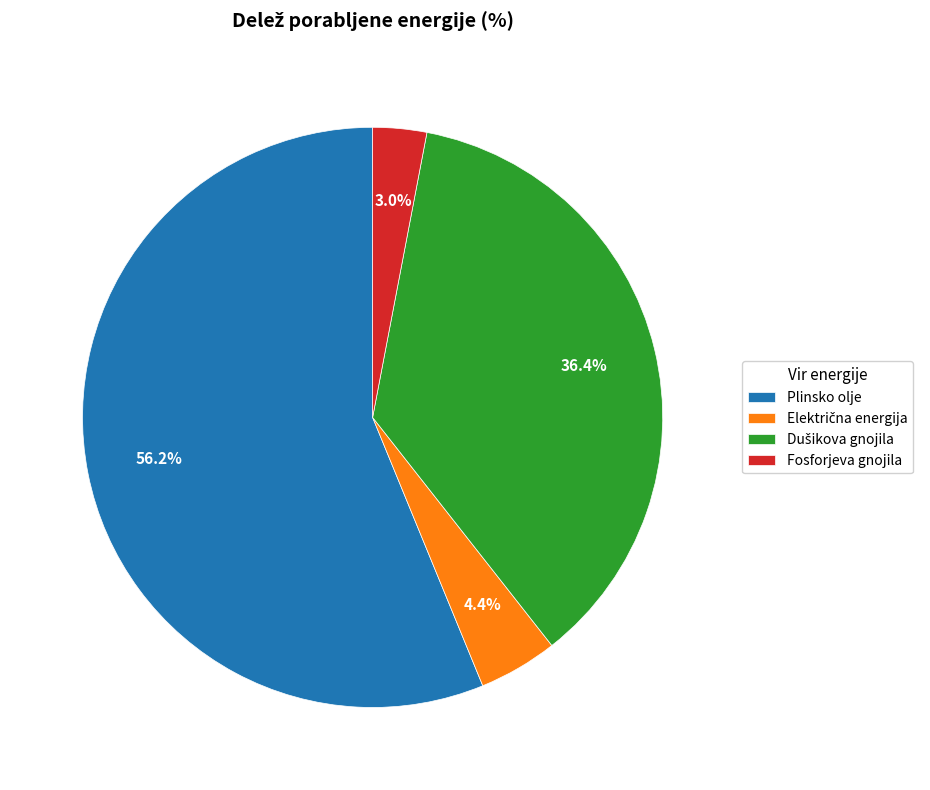

Is Plinsko olje the majority of the pie?

Yes